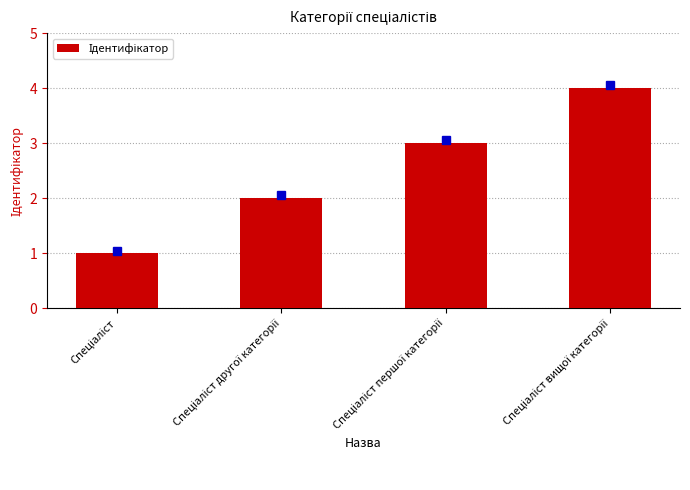

How many values are between 2 and 4?

3